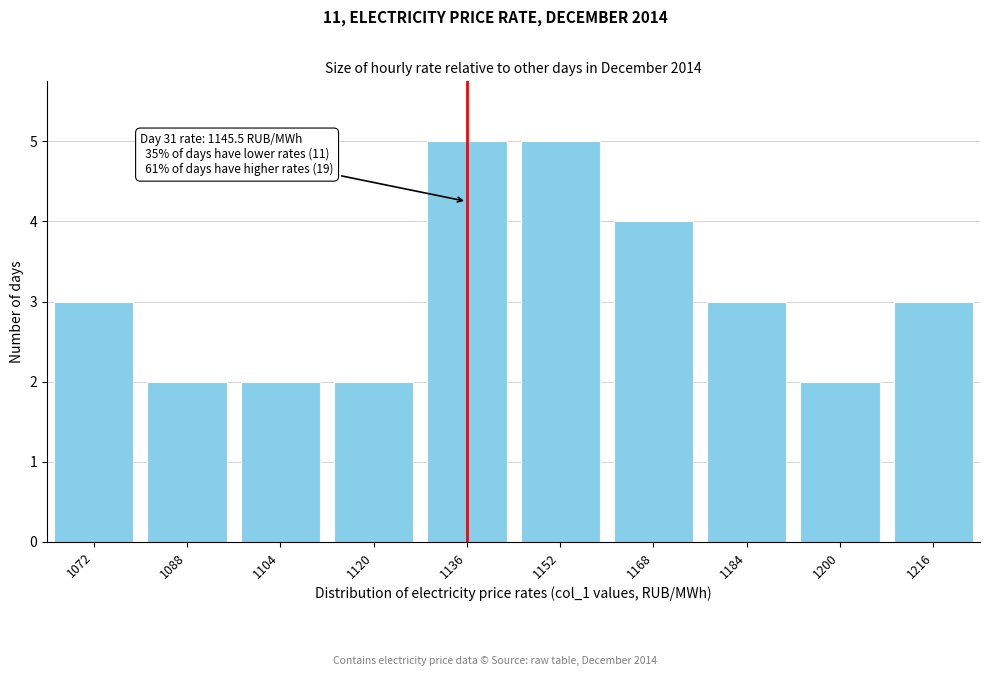

Reading left to right, what are all the values shown in this chart?

3	2	2	2	5	5	4	3	2	3